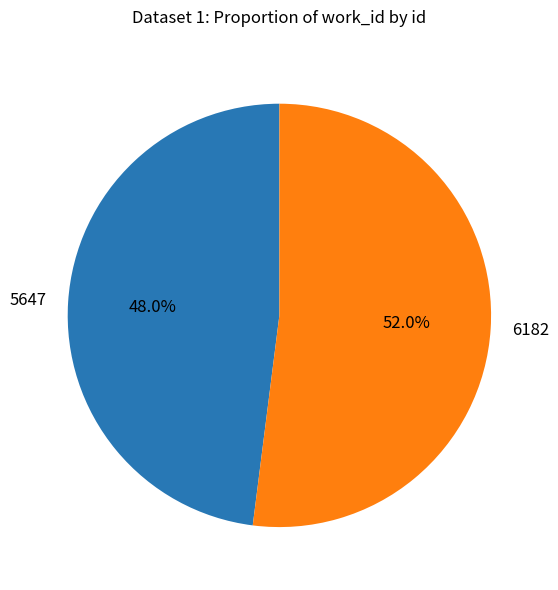

What is the smallest slice in the pie chart?

5647